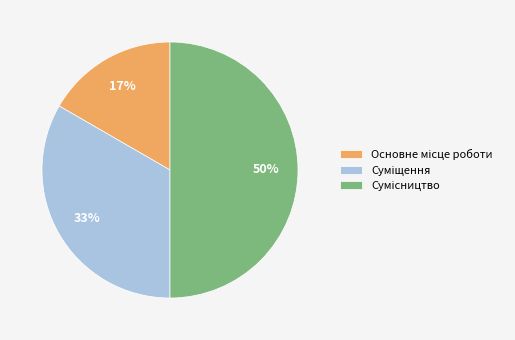

To the nearest percent, what is the difference between the largest and smallest slice percentages?

33%